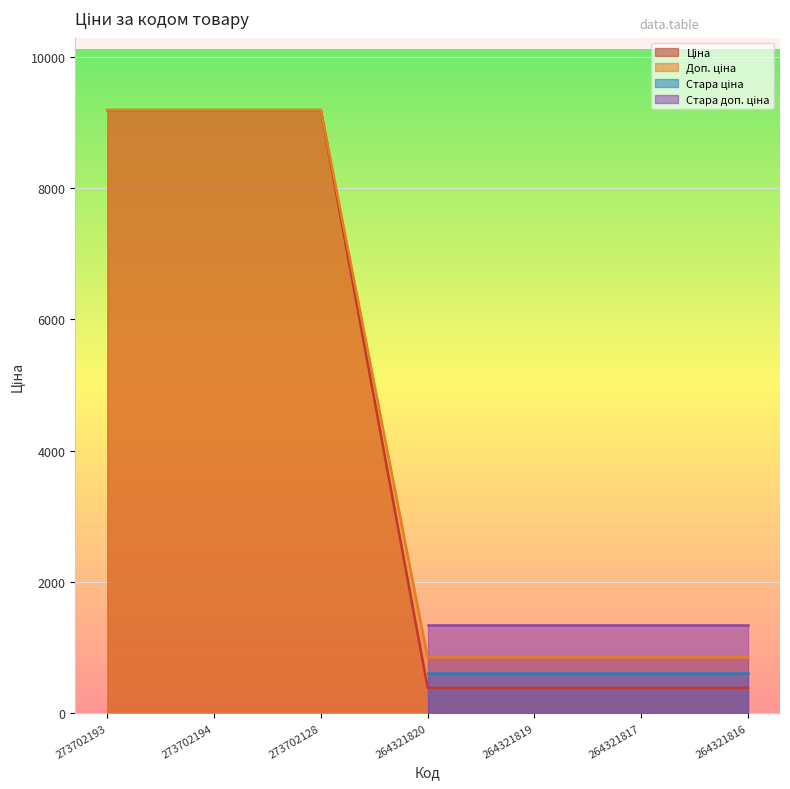

Which label corresponds to the smallest value in the chart?

264321820